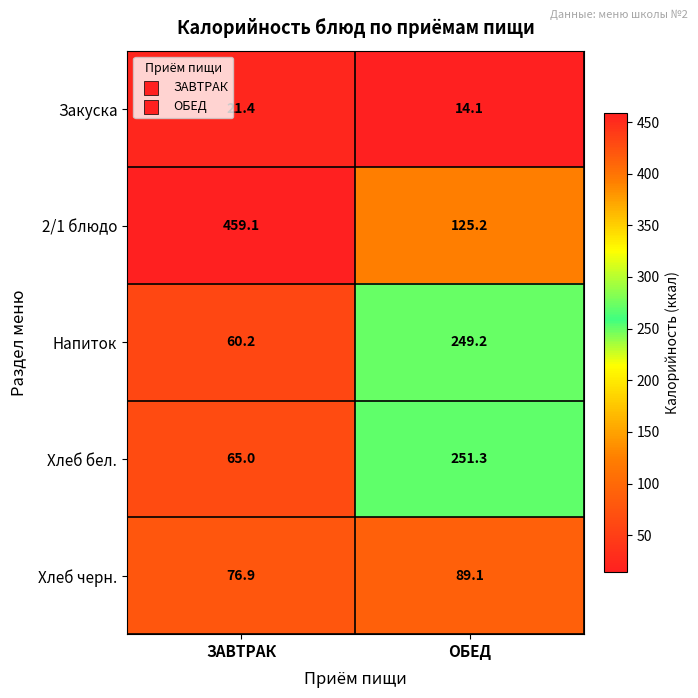

What is the sum of the Напиток values at ОБЕД and ЗАВТРАК?

309.4